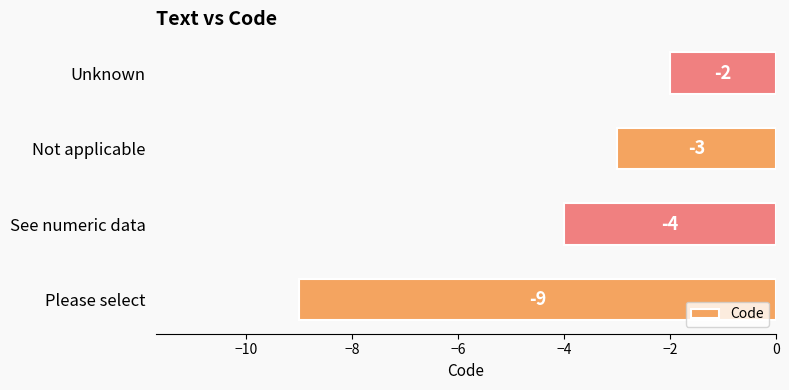

Which label corresponds to the largest value in the chart?

Unknown